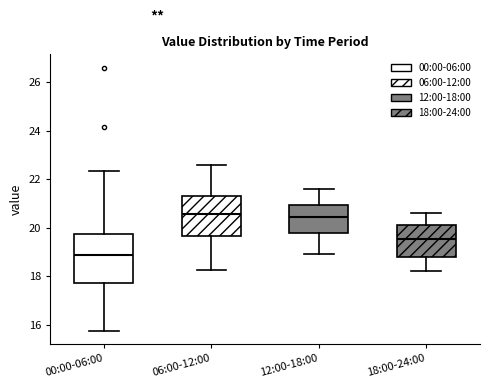

Reading left to right, read every box against the y-axis: the position of its median line, the range the box covers, and the ends of its whiskers. The values are not printed on the chart, so give them approximately, as read against the axis.

00:00-06:00: median 18.8, box 17.8 to 19.8, whiskers 15.8 to 22.4
06:00-12:00: median 20.6, box 19.6 to 21.4, whiskers 18.2 to 22.6
12:00-18:00: median 20.4, box 19.8 to 21.0, whiskers 19.0 to 21.6
18:00-24:00: median 19.6, box 18.8 to 20.2, whiskers 18.2 to 20.6